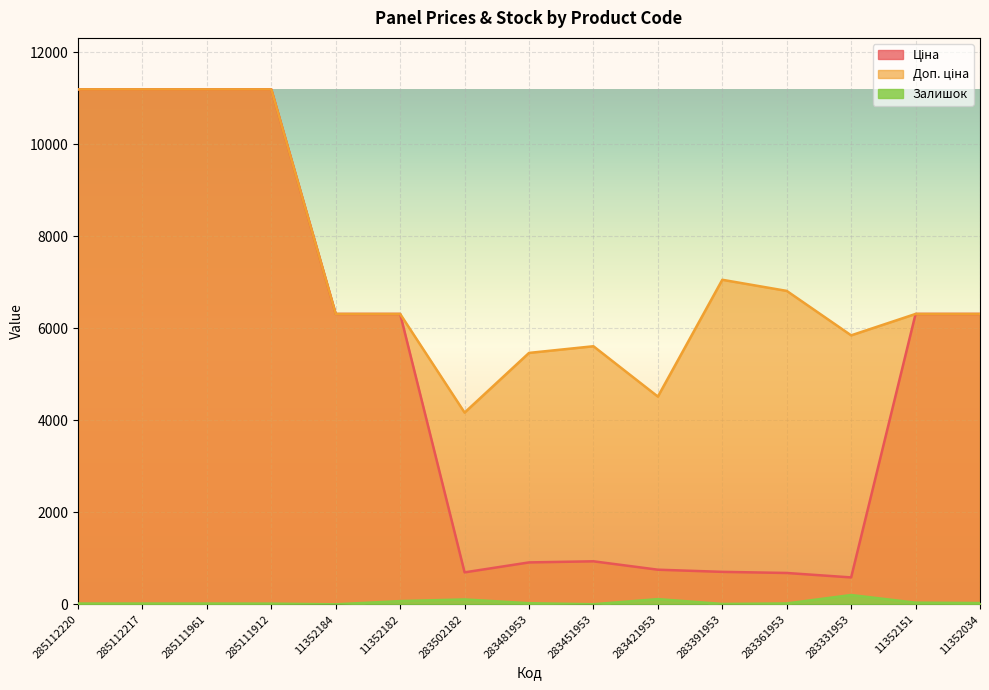

True or false: Доп. ціна and Ціна intersect in this chart.

False